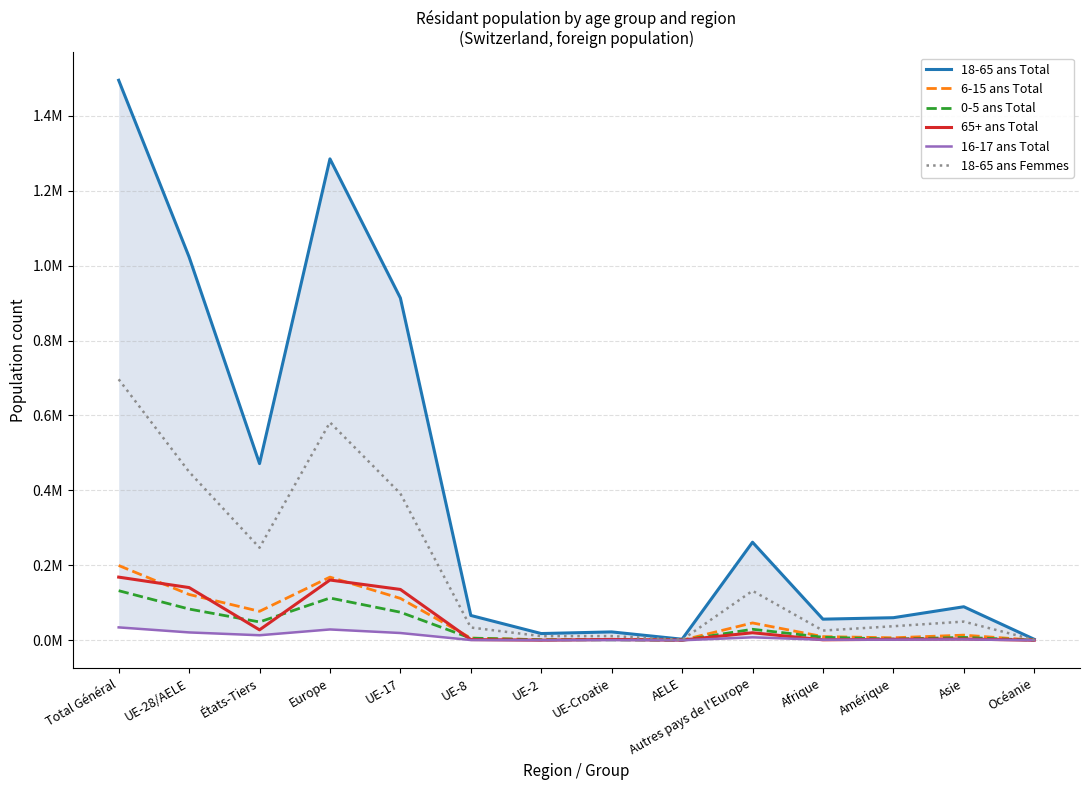

Is the value of 65+ ans Total at Afrique greater than the value of 16-17 ans Total at Autres pays de l'Europe?

No